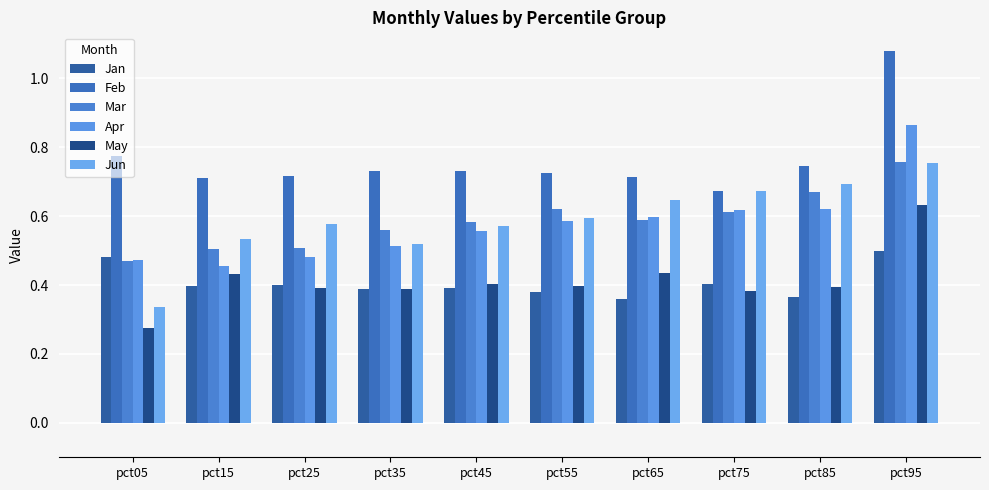

Which series changed the most between pct75 and pct85?

Feb